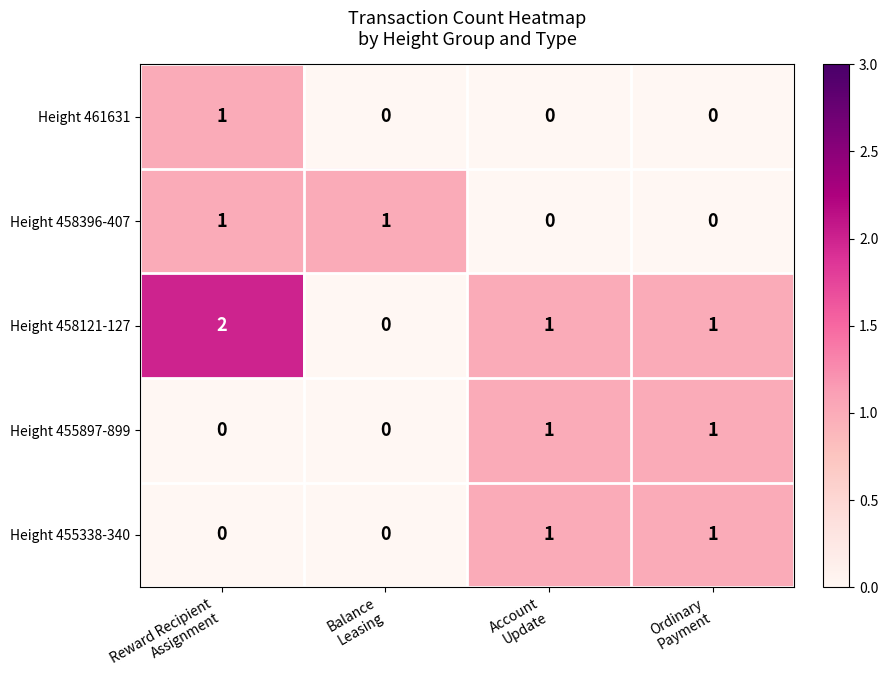

At how many categories does at least one series exceed 0?

4